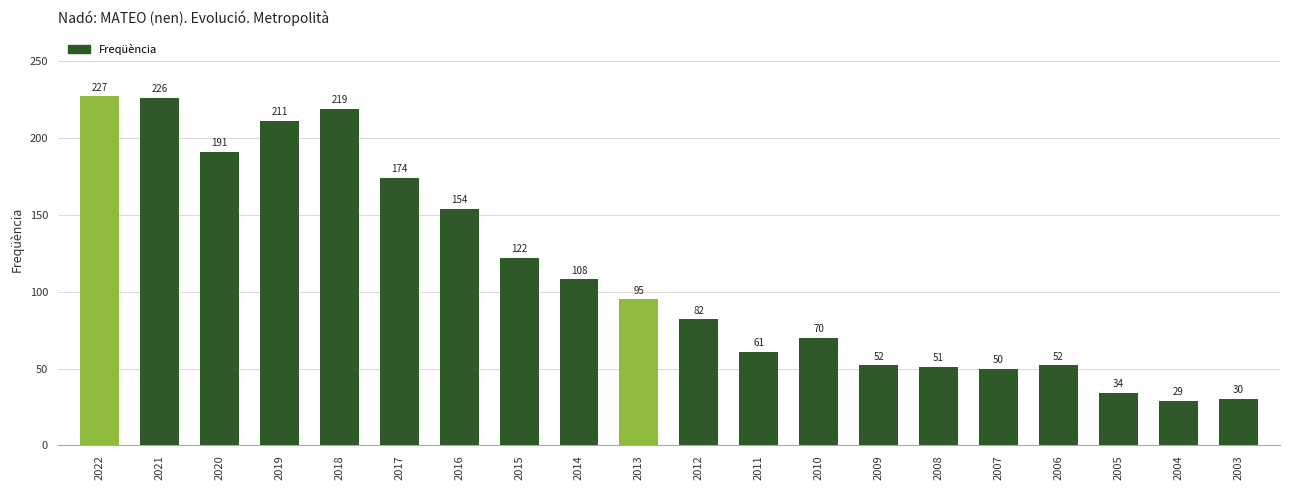

The value at 2016 is 207. True or false?

False